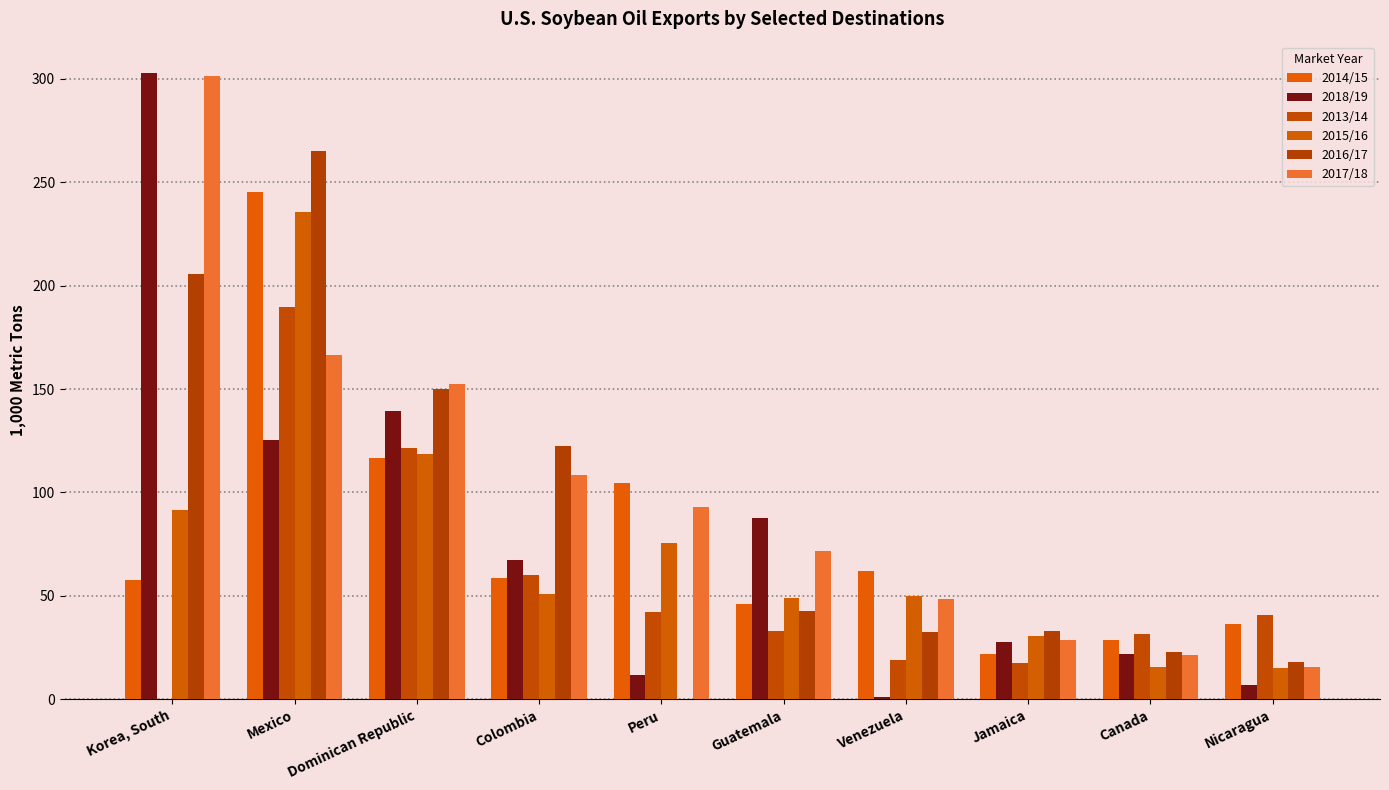

How many groups of bars are there?

10